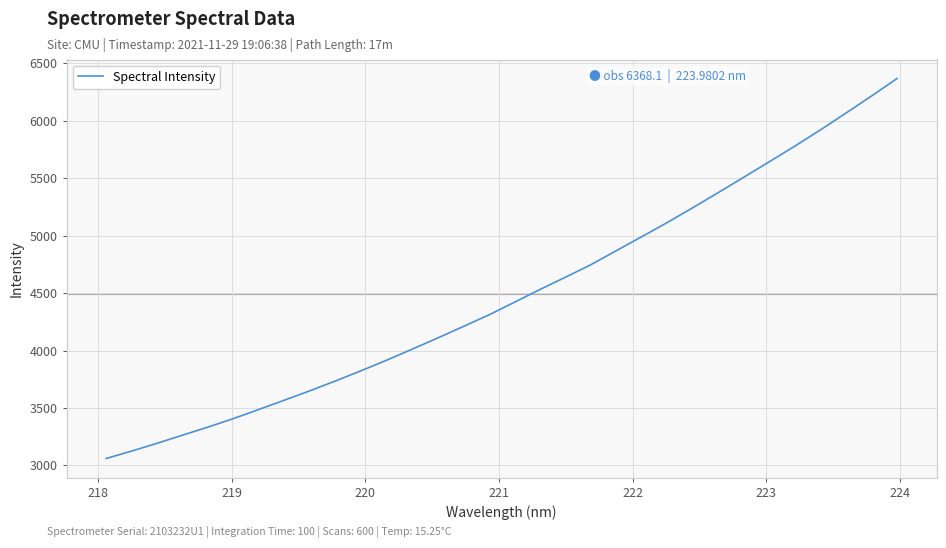

What is the greatest value displayed?

6368.1